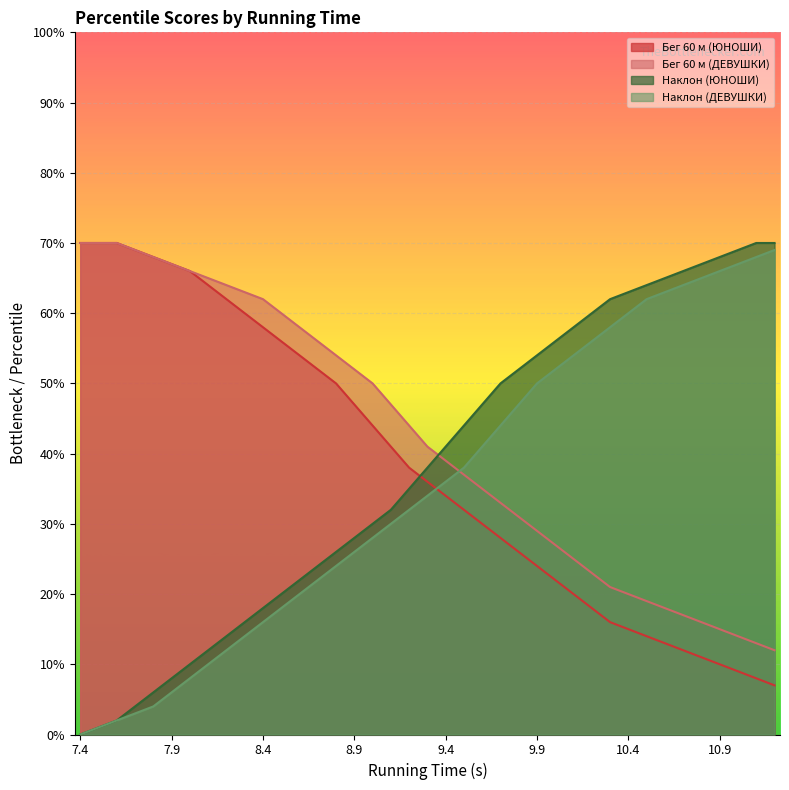

How many times do Наклон (ДЕВУШКИ) and Бег 60 м (ДЕВУШКИ) cross each other?

1